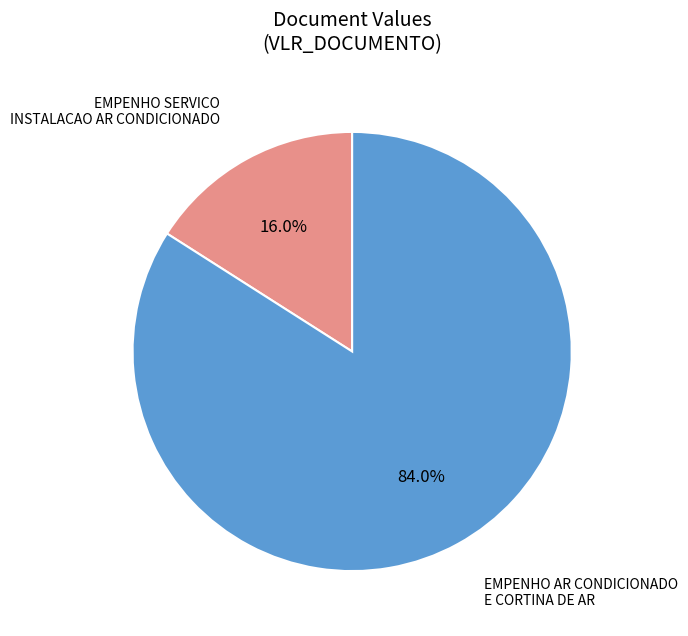

What percentage is the EMPENHO SERVICO INSTALACAO AR CONDICIONADO slice, to the nearest percent?

16%